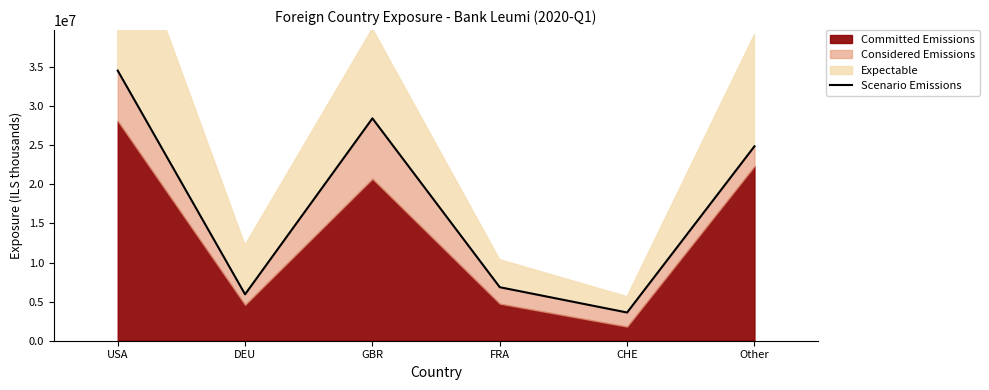

What is the label of the 3rd point from the right?

FRA